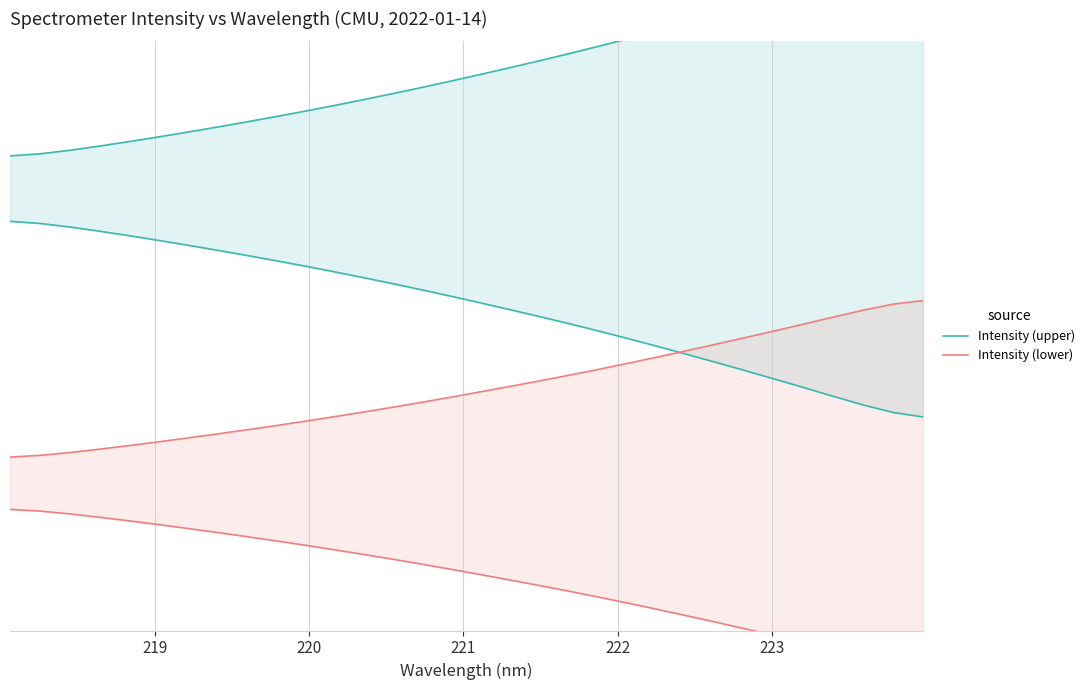

True or false: Intensity (upper) has more than 1 interior local peaks.

False